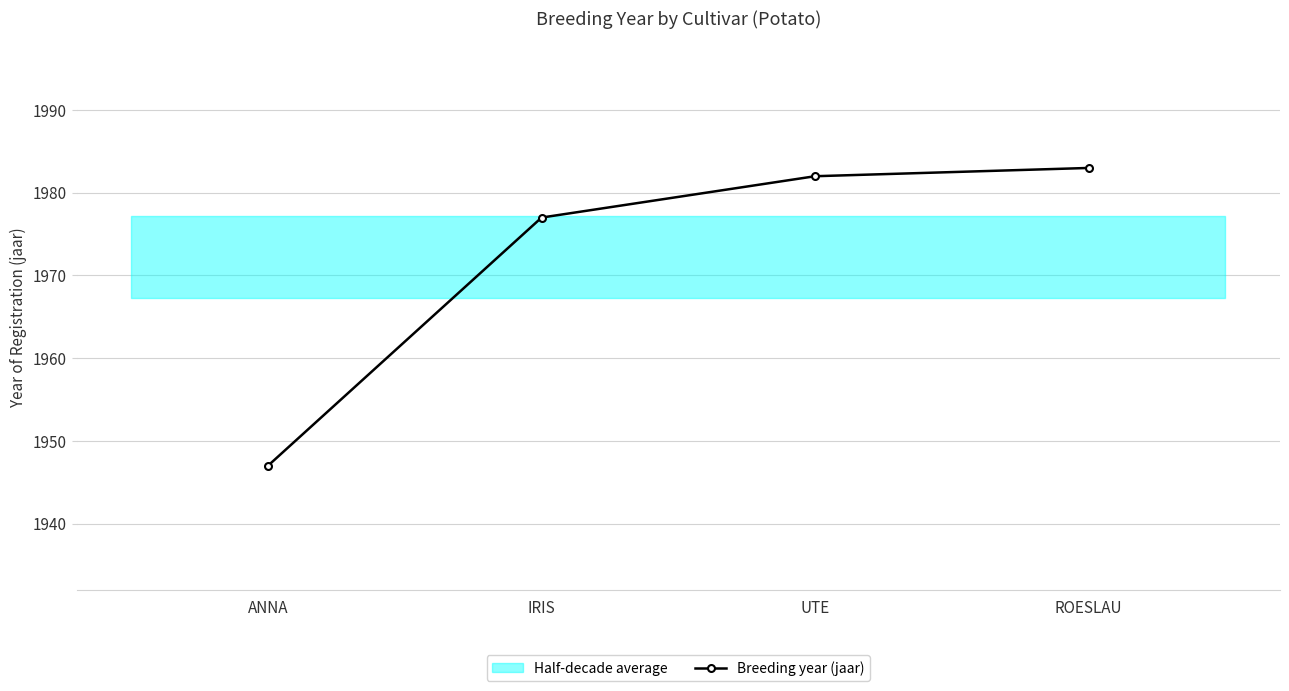

Is it true that the value at ANNA is 1947?

True